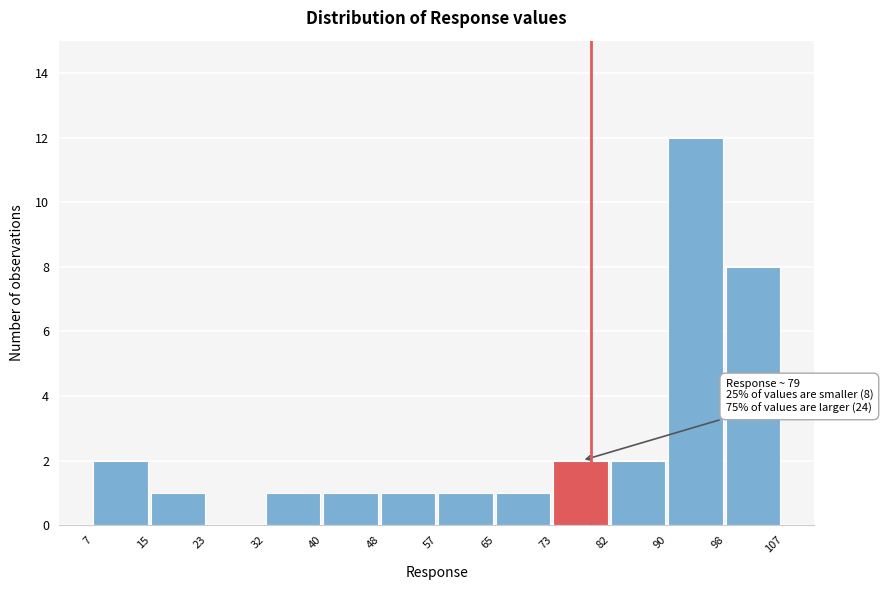

Over which range of the x-axis is the bar tallest?

90 to 98